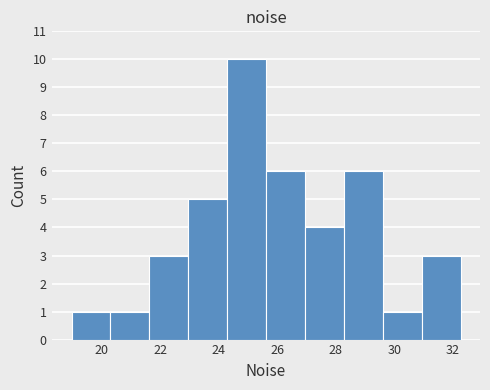

How tall is the bar that spans 20.4 to 21.6 on the x-axis? Neither the bar edges nor the heights are printed on the chart, so give them approximately, as read against the axes.

1